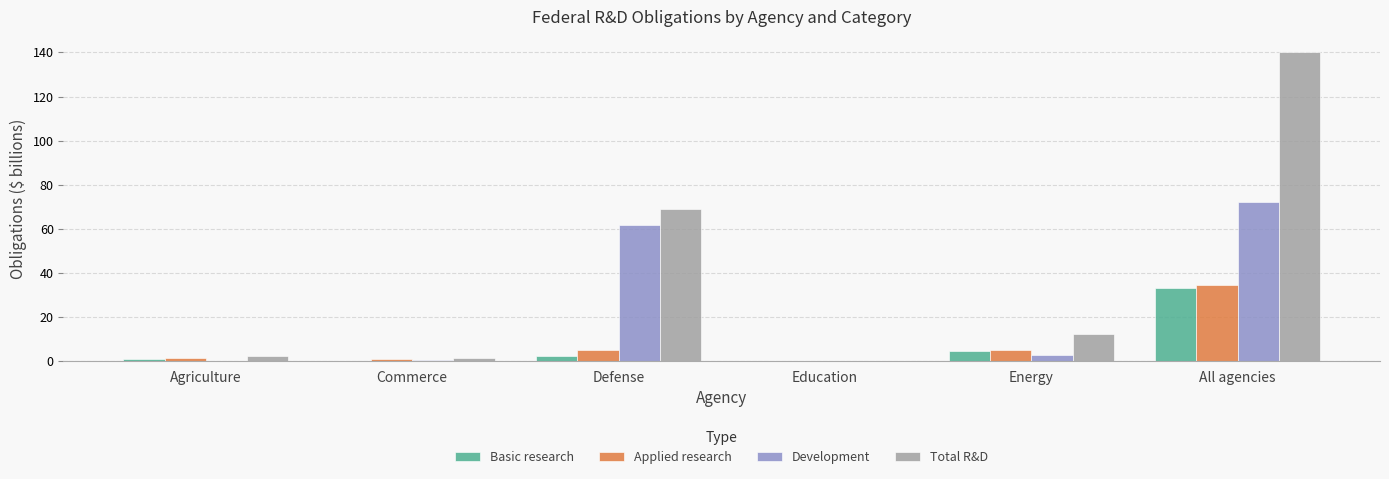

At which category is the sum across all series the highest?

All agencies